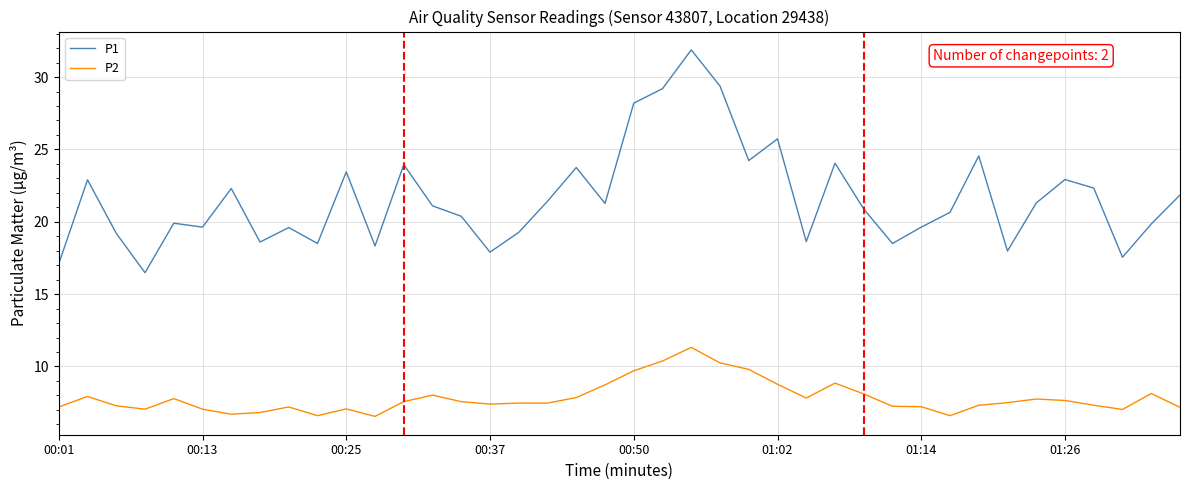

List the series in order of their overall mean, lowest first.

P2, P1